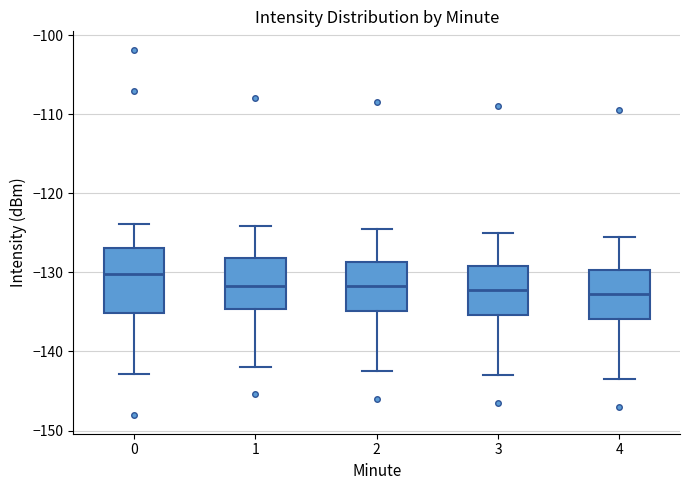

Reading left to right, read every box against the y-axis: the position of its median line, the range the box covers, and the ends of its whiskers. The values are not printed on the chart, so give them approximately, as read against the axis.

0: median -130, box -135 to -127, whiskers -143 to -124
1: median -132, box -135 to -128, whiskers -142 to -124
2: median -132, box -135 to -129, whiskers -142 to -124
3: median -132, box -135 to -129, whiskers -143 to -125
4: median -133, box -136 to -130, whiskers -143 to -125